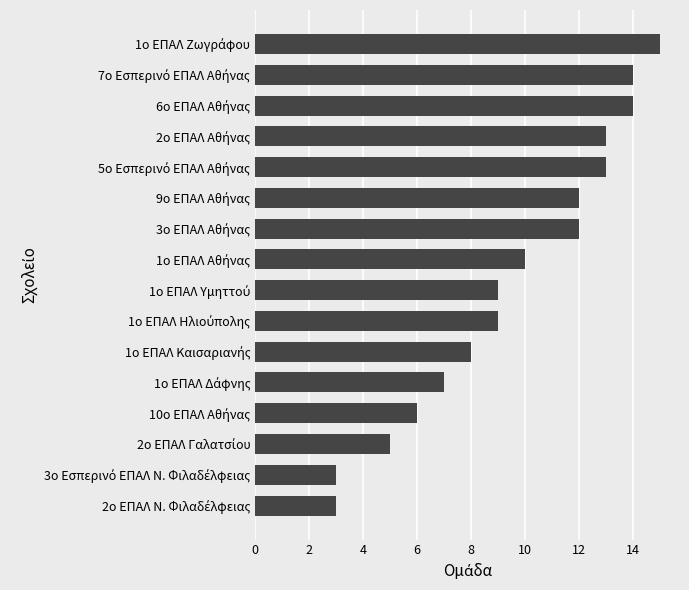

What is the difference between the second highest and second lowest values?

11